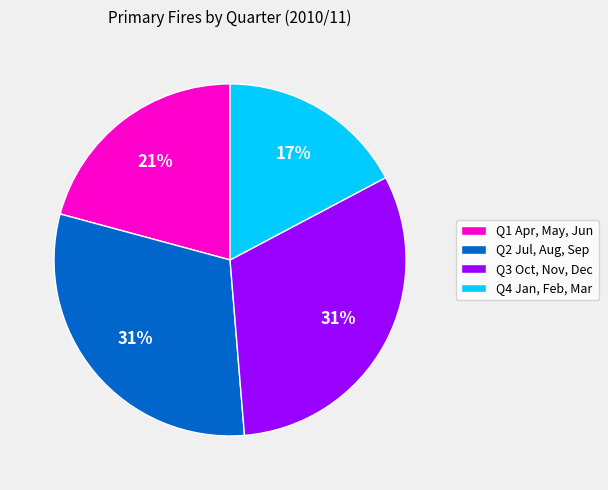

Does Q4 Jan, Feb, Mar account for over 50% of the chart?

No